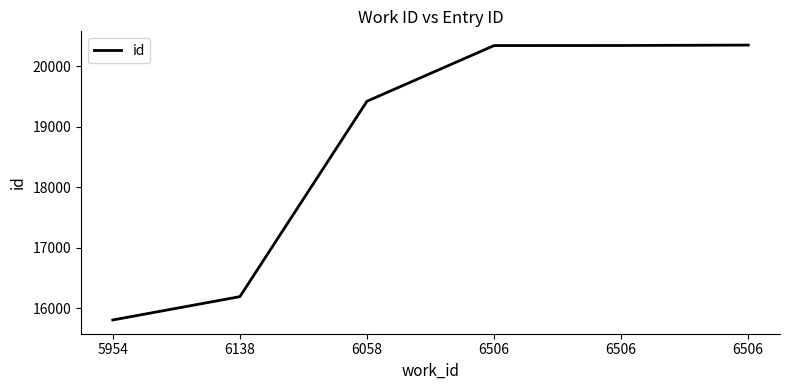

List the labels in order of value, largest first.

6506, 6506, 6506, 6058, 6138, 5954